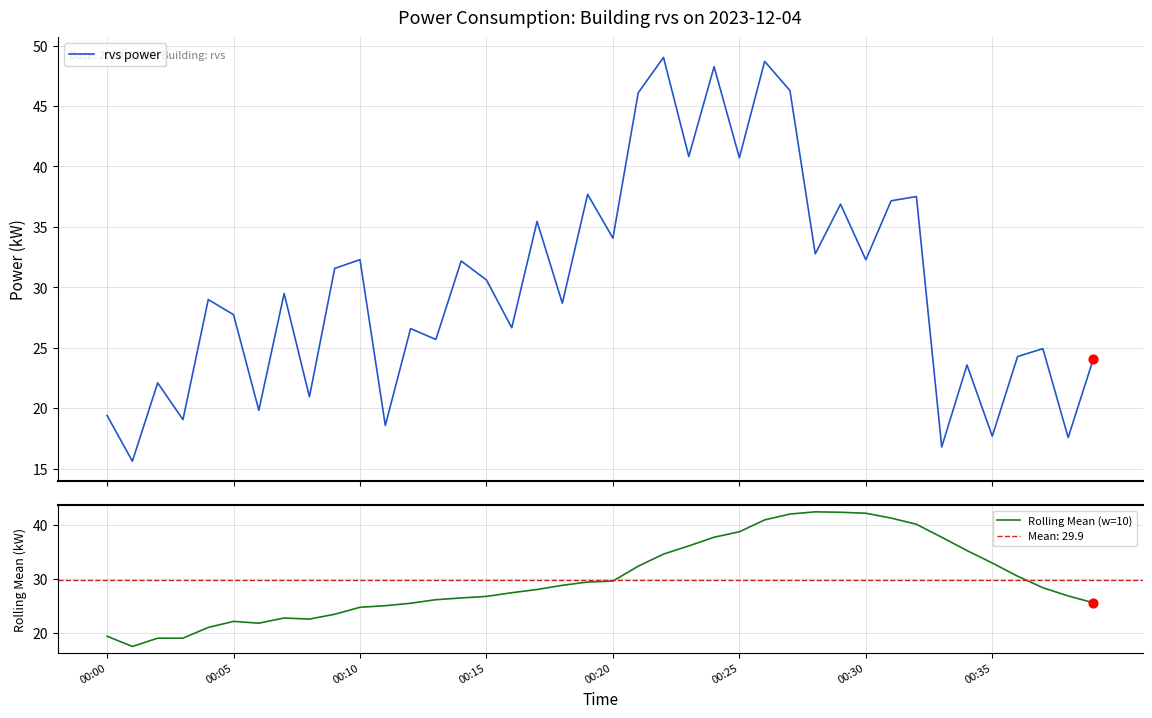

Which series has the widest spread of Y values?

rvs power